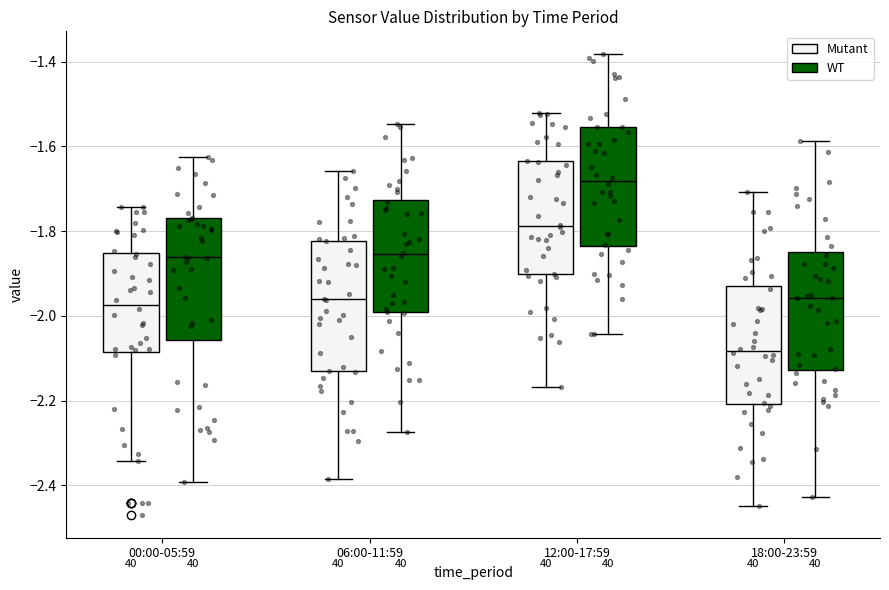

Reading left to right, transcribe this box plot: for each box, give where its median line is, the range the box spans, and where its two whiskers end, as read against the y-axis. The values are not printed on the chart, so give them approximately, as read against the axis.

00:00-05:59 (Mutant): median -1.98, box -2.08 to -1.86, whiskers -2.34 to -1.74
00:00-05:59 (WT): median -1.86, box -2.06 to -1.78, whiskers -2.40 to -1.62
06:00-11:59 (Mutant): median -1.96, box -2.14 to -1.82, whiskers -2.38 to -1.66
06:00-11:59 (WT): median -1.86, box -2.00 to -1.72, whiskers -2.28 to -1.54
12:00-17:59 (Mutant): median -1.78, box -1.90 to -1.64, whiskers -2.16 to -1.52
12:00-17:59 (WT): median -1.68, box -1.84 to -1.56, whiskers -2.04 to -1.38
18:00-23:59 (Mutant): median -2.08, box -2.20 to -1.94, whiskers -2.44 to -1.70
18:00-23:59 (WT): median -1.96, box -2.12 to -1.86, whiskers -2.42 to -1.58